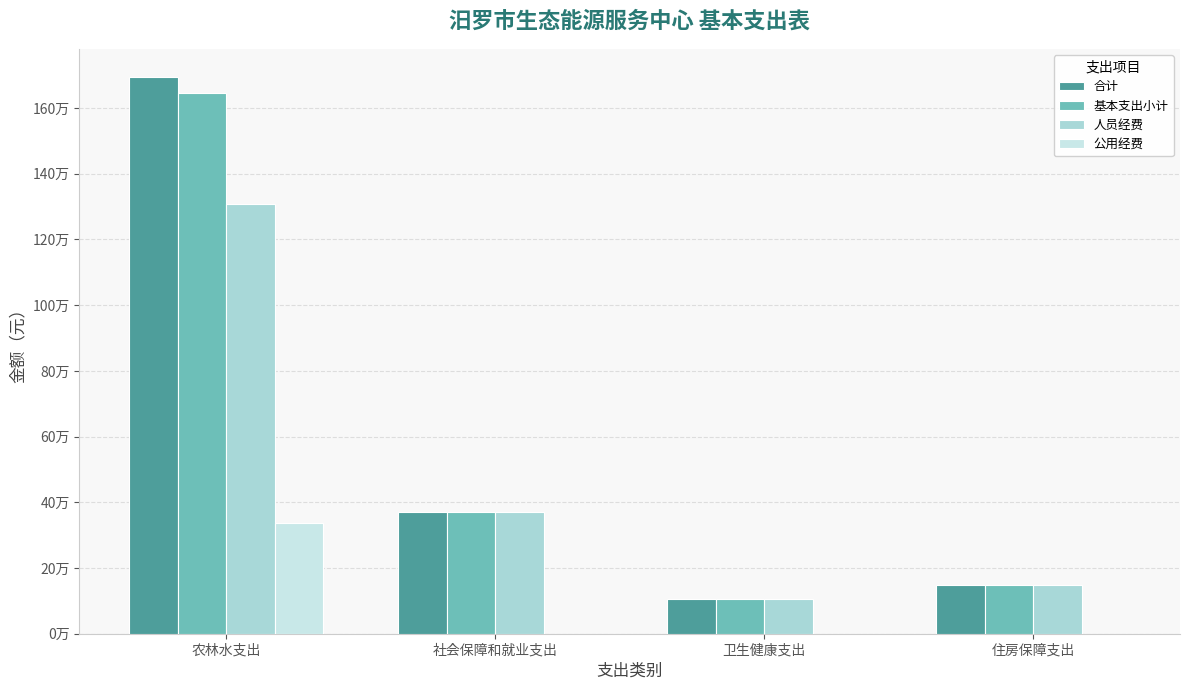

Reading right to left, list all the values displayed in this chart.

合计: 148880.2	105456.8	369351.5	1695501.0
基本支出小计: 148880.2	105456.8	369351.5	1645501.0
人员经费: 148880.2	105456.8	369351.5	1308001.0
公用经费: 0.0	0.0	0.0	337500.0